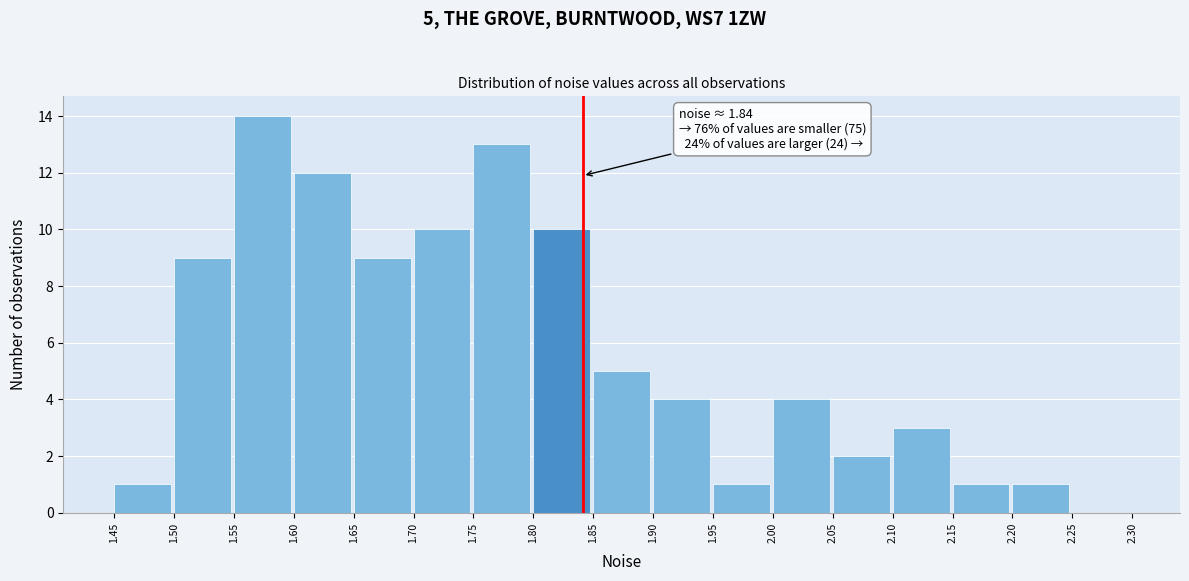

Over which range of the x-axis is the bar tallest?

1.55 to 1.60